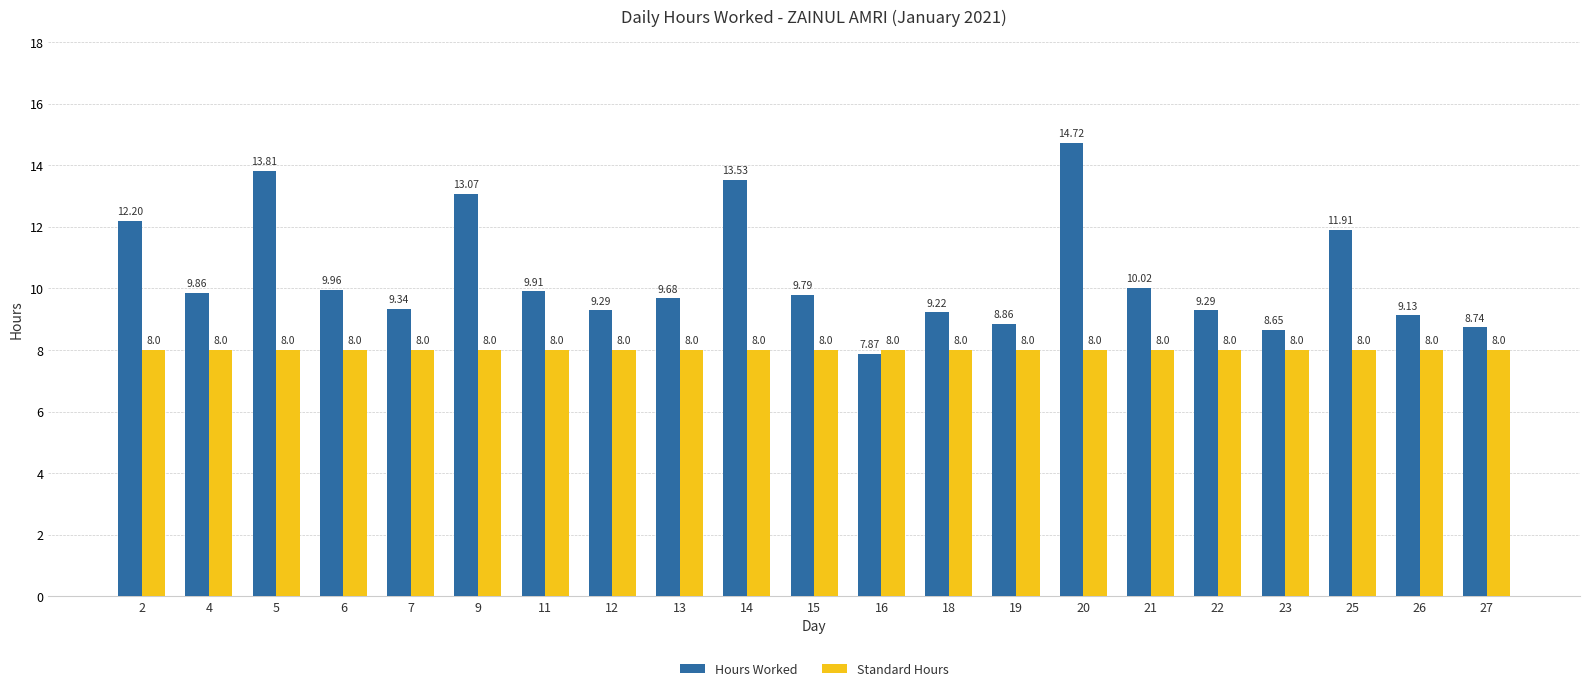

Which series changed the most between 5 and 13?

Hours Worked